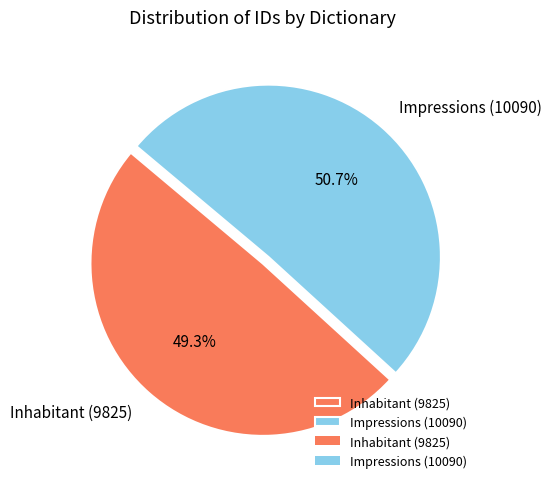

What percentage is the Inhabitant (9825) slice, to the nearest percent?

49%